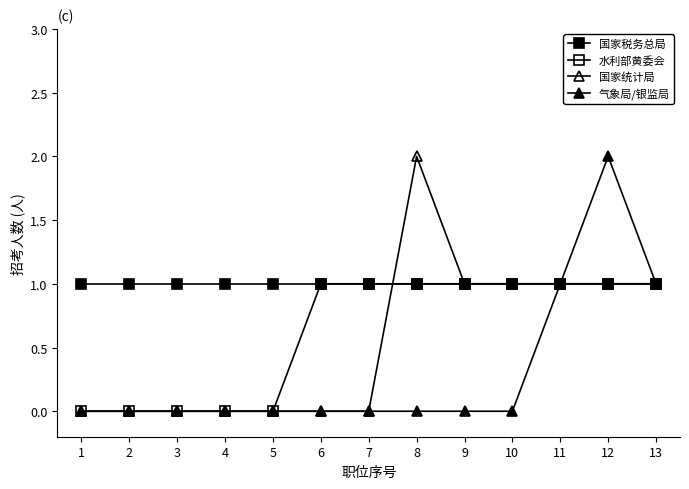

How many intersections are there between 国家统计局 and 国家税务总局?

1